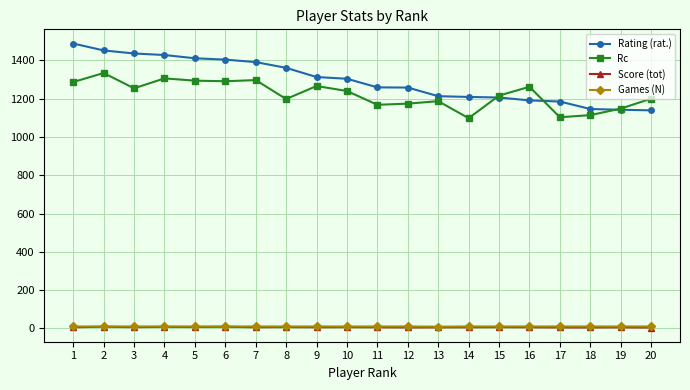

True or false: Score (tot) has more than 1 points higher than both neighbors.

True